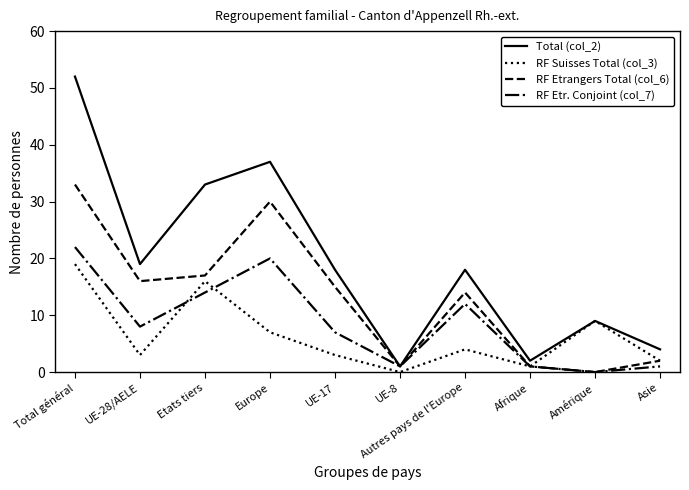

The RF Etrangers Total (col_6) series shows 16 at UE-28/AELE. True or false?

True